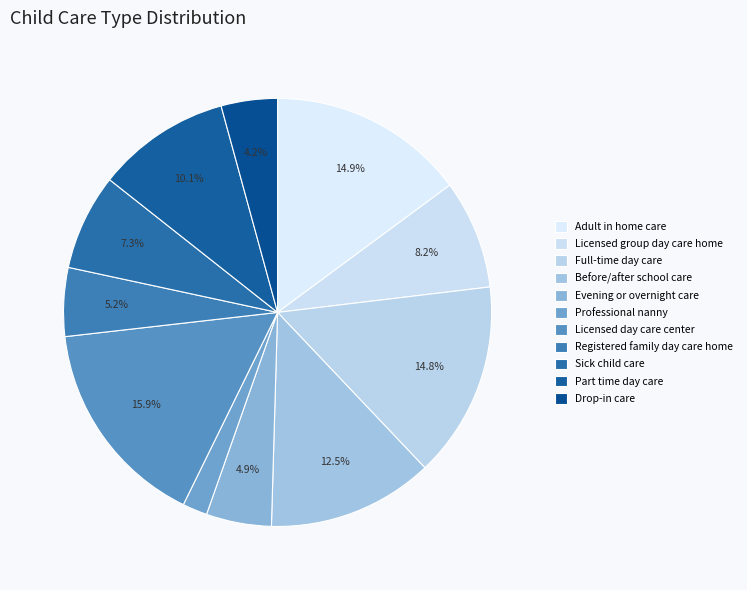

What is the largest slice in the pie chart?

Licensed day care center